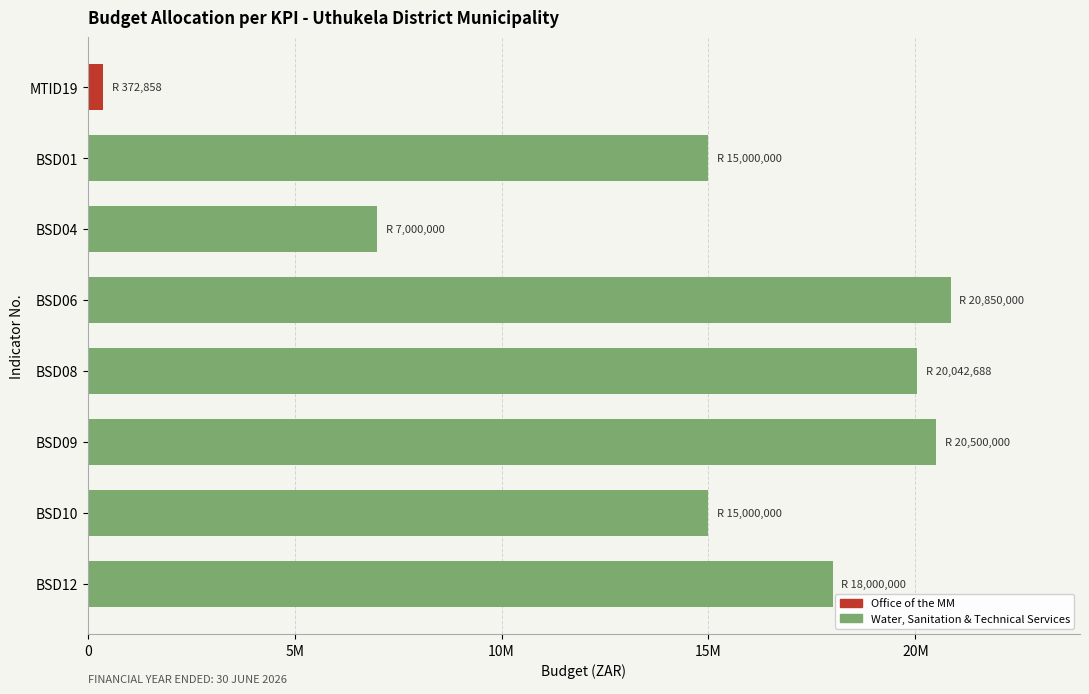

At which category does the chart reach its peak across all series?

BSD06